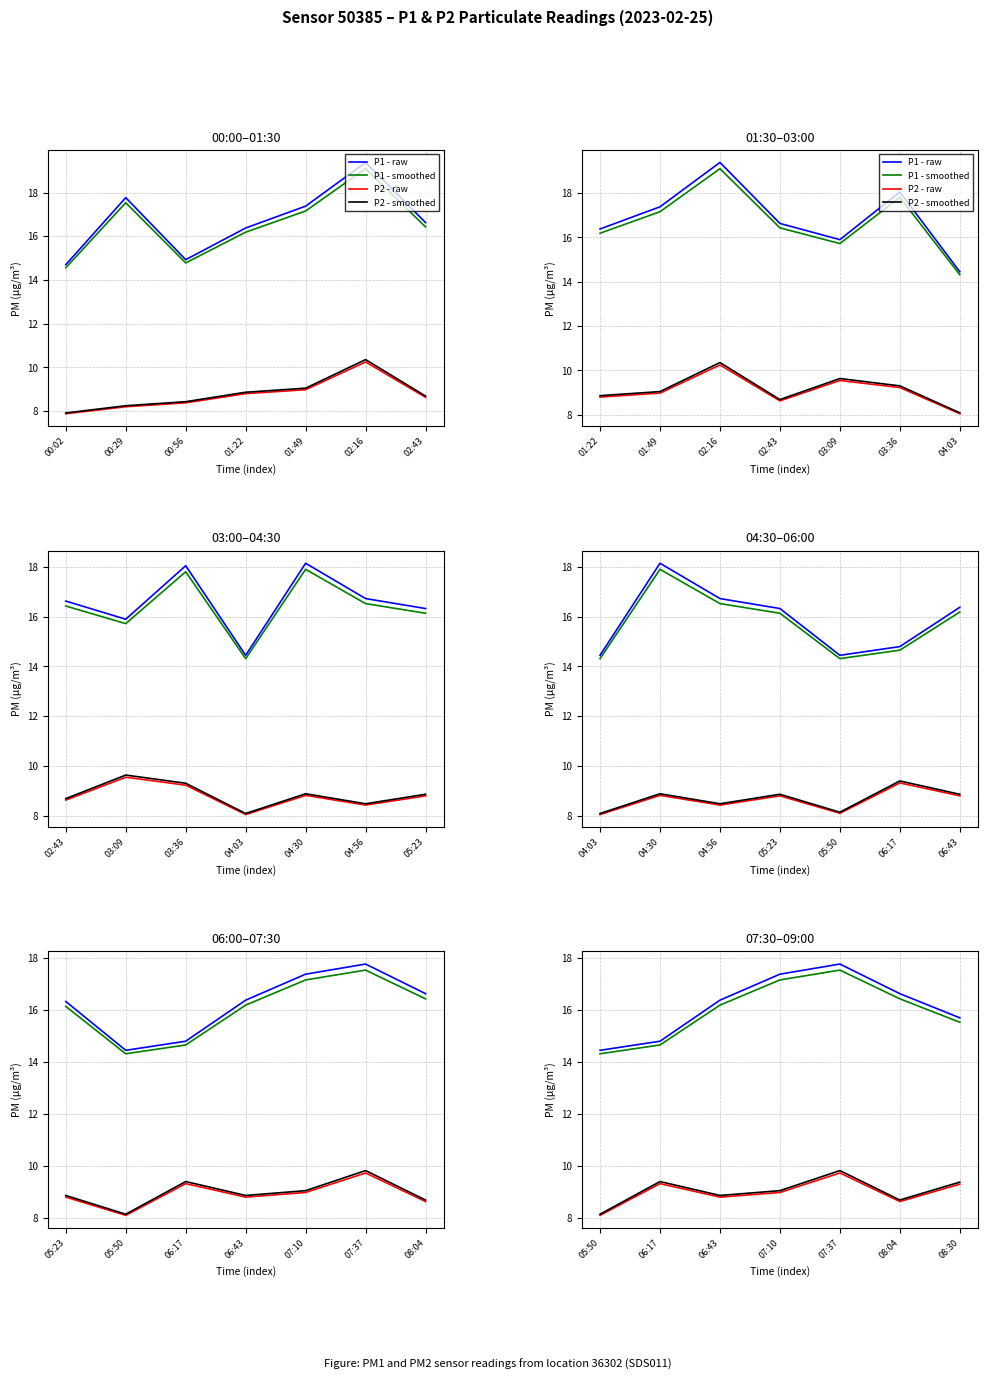

True or false: P1 - smoothed and P2 - smoothed cross at least once.

False